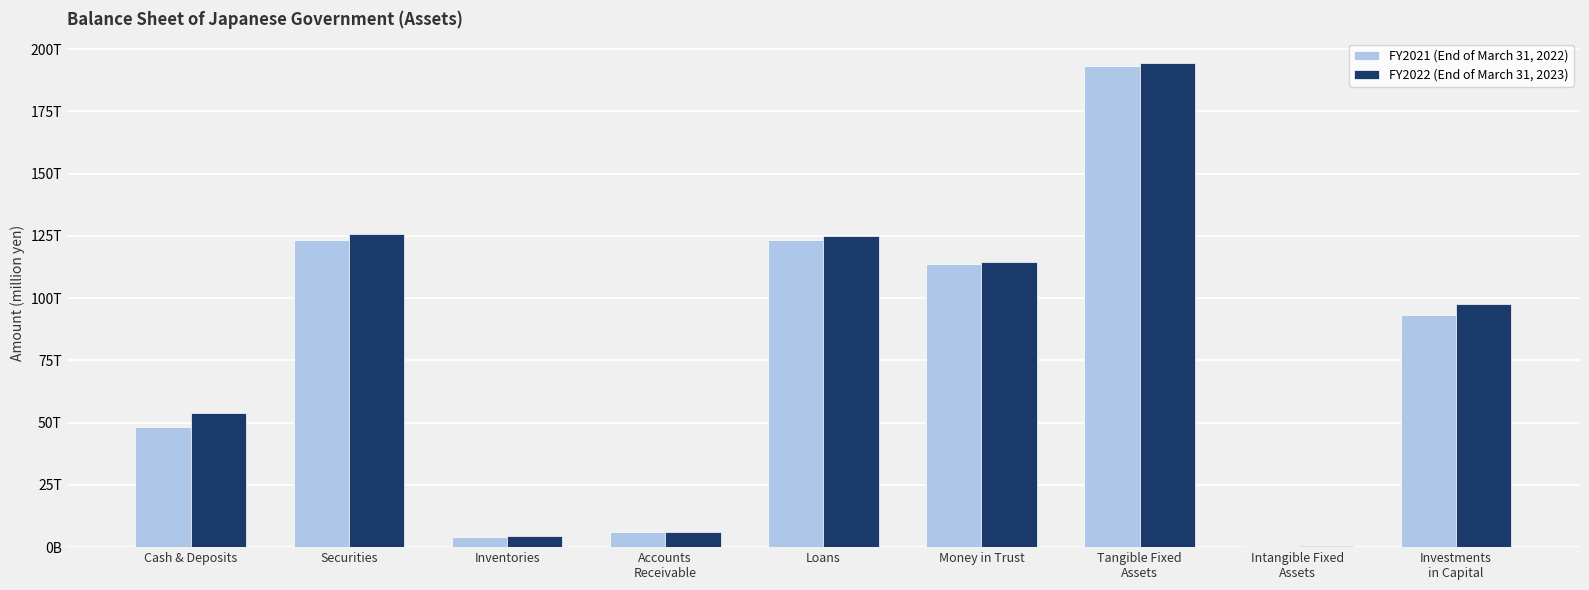

What is the difference between the FY2021 (End of March 31, 2022) values at Money in Trust and Securities?

9797158